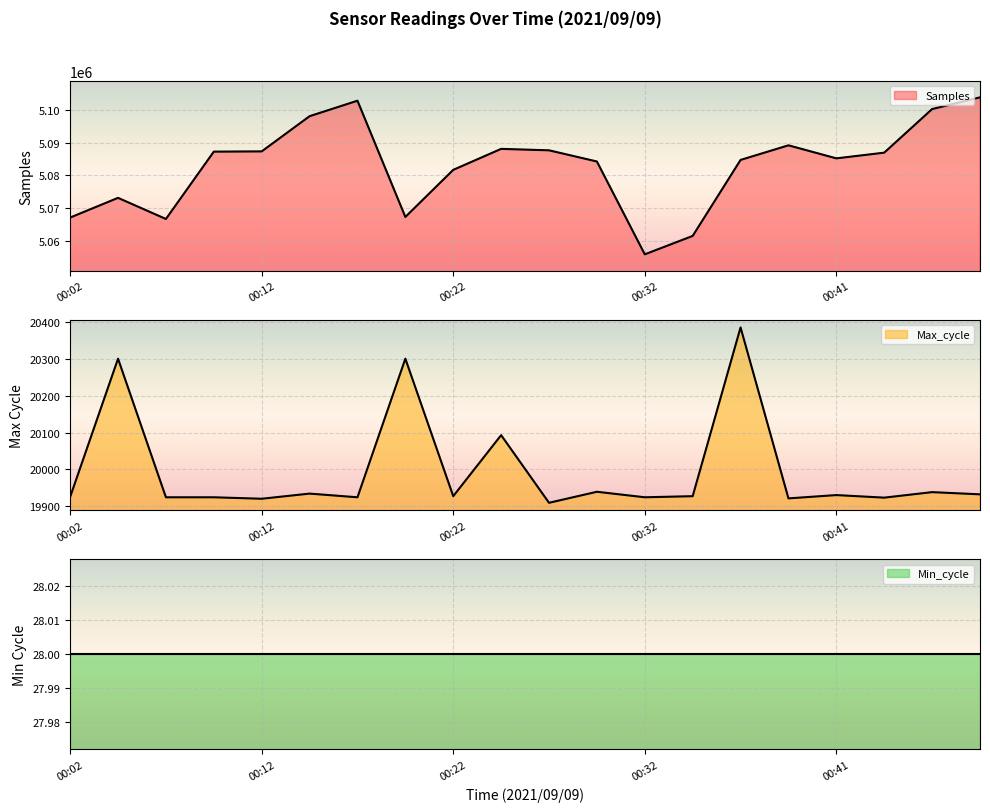

Where is the first local minimum for Max_cycle?

00:12